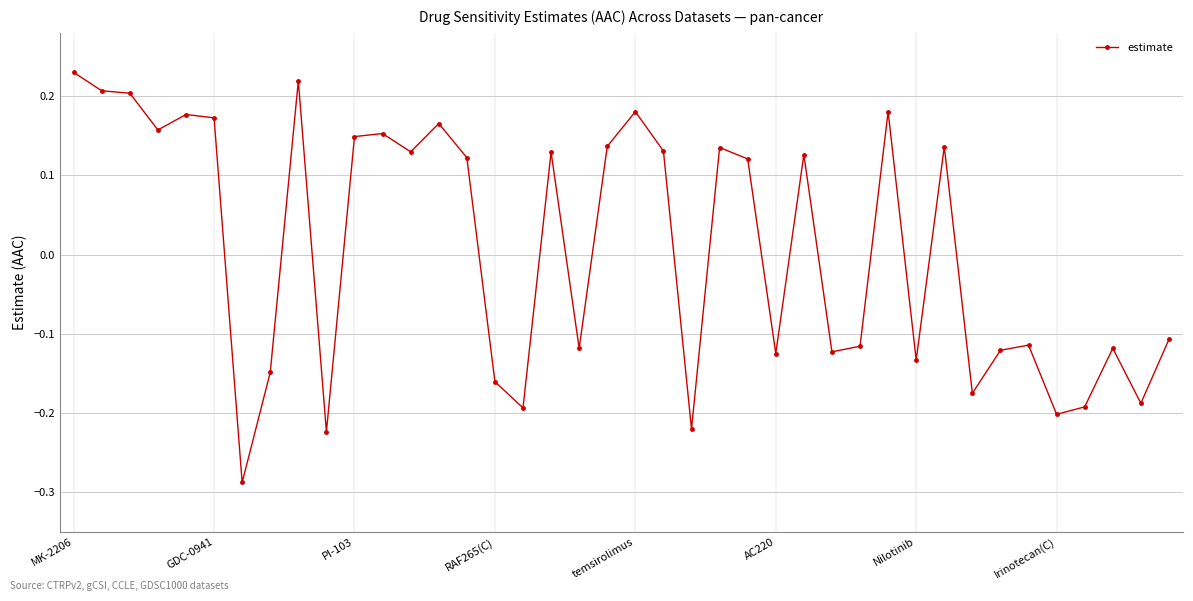

What is the sum of all values?

0.3